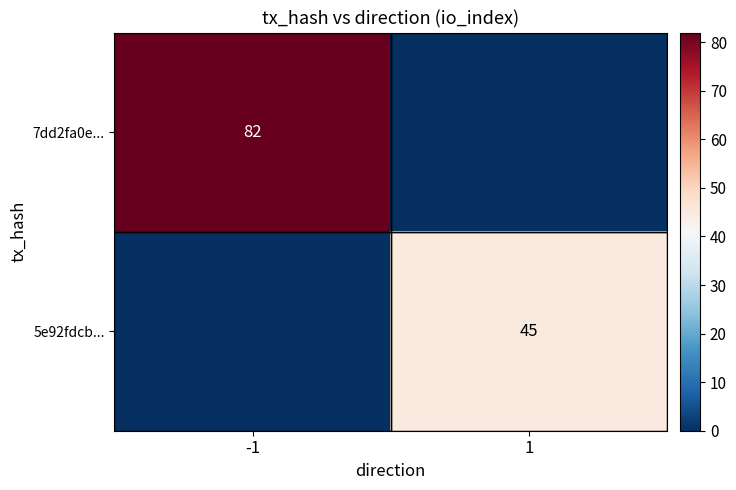

At how many categories does at least one series exceed 48?

1